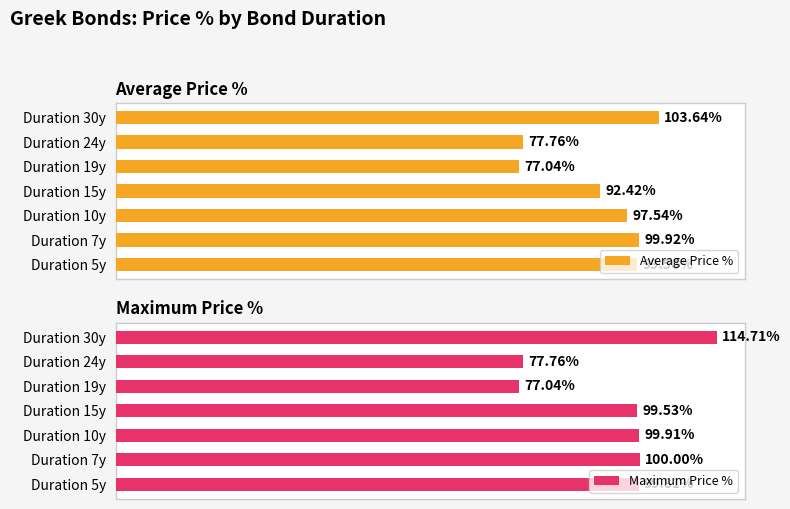

Where is Average Price % nearest to the value 90?

Duration 15y